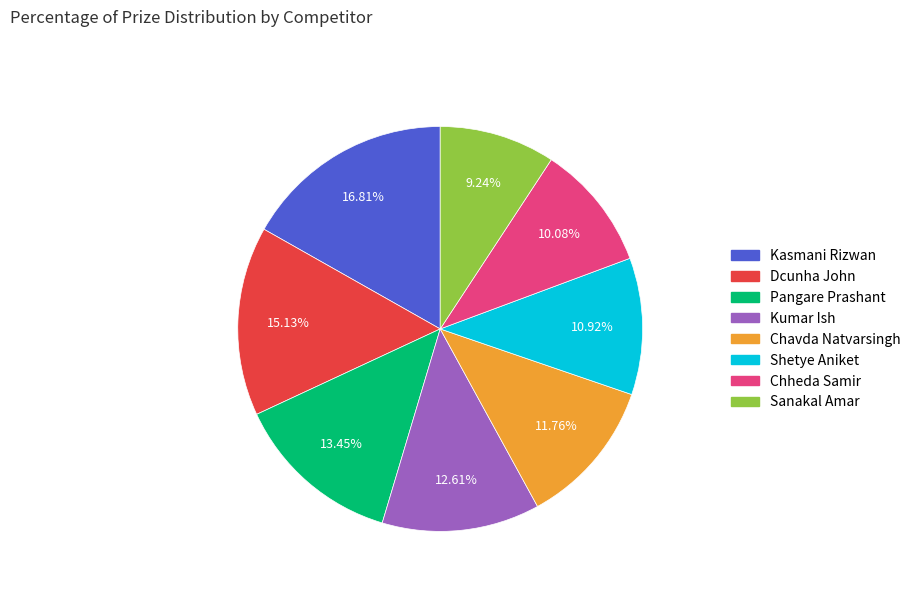

What percentage is the Shetye Aniket slice, to the nearest percent?

11%